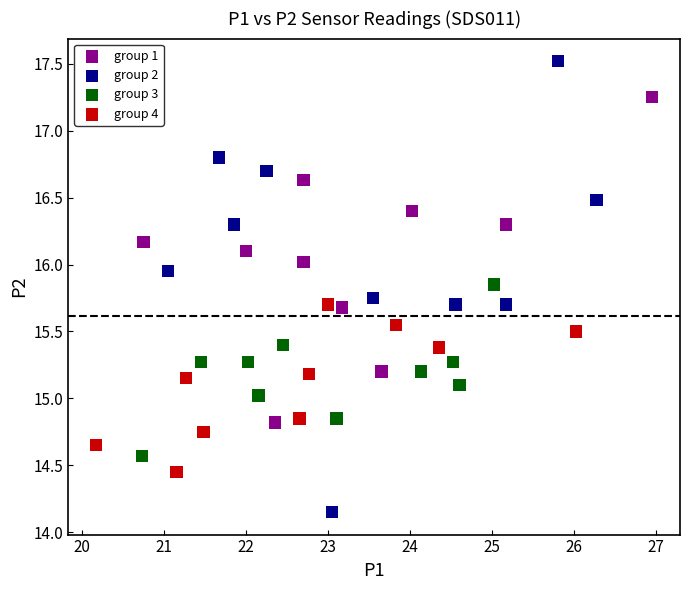

Which series has the widest spread of Y values?

group 2